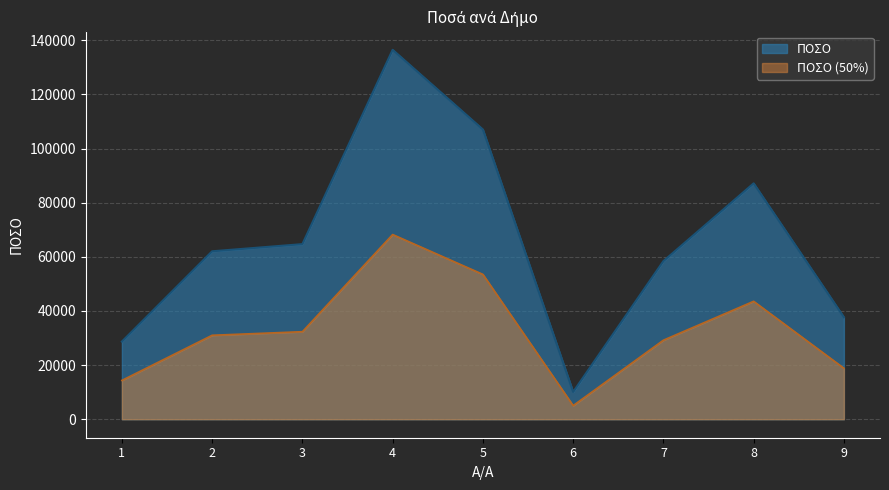

Between 8 and 6, which is larger?

8